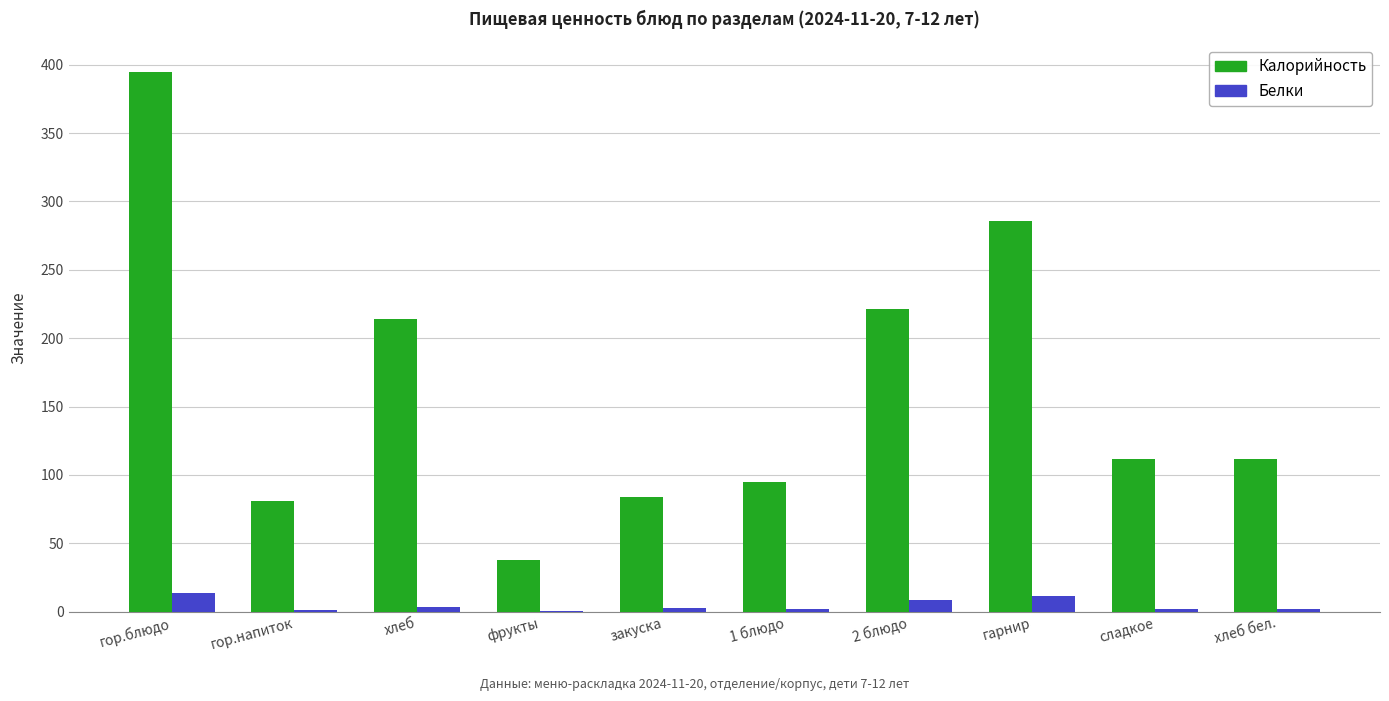

True or false: Калорийность has a value of 67.1 at хлеб бел..

False